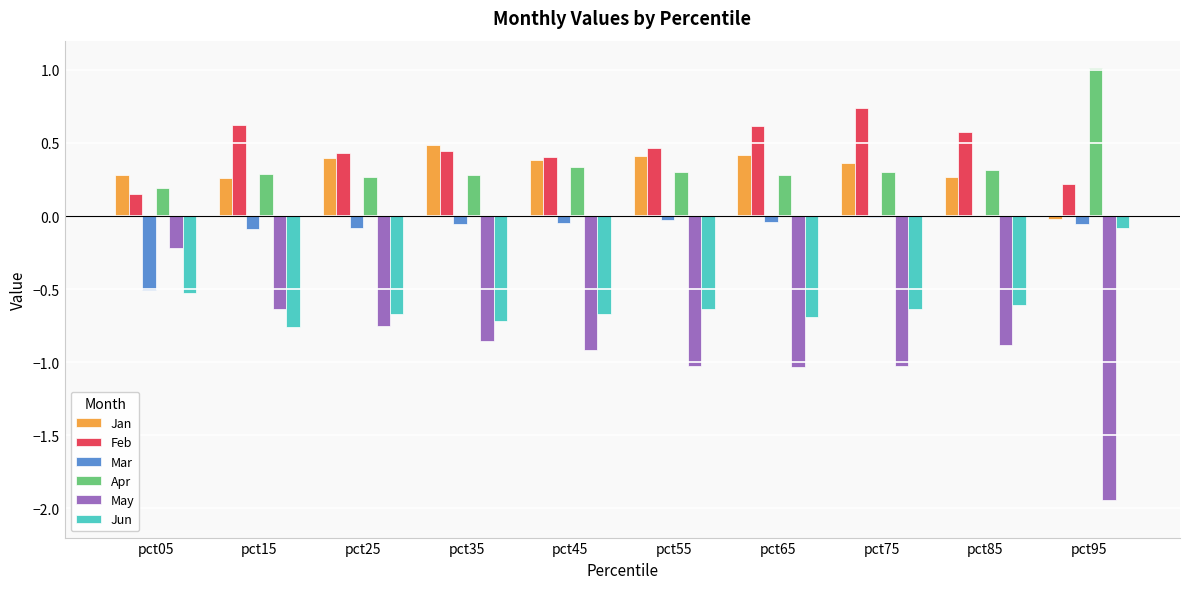

The value of Jan at pct85 is 0.4. True or false?

False